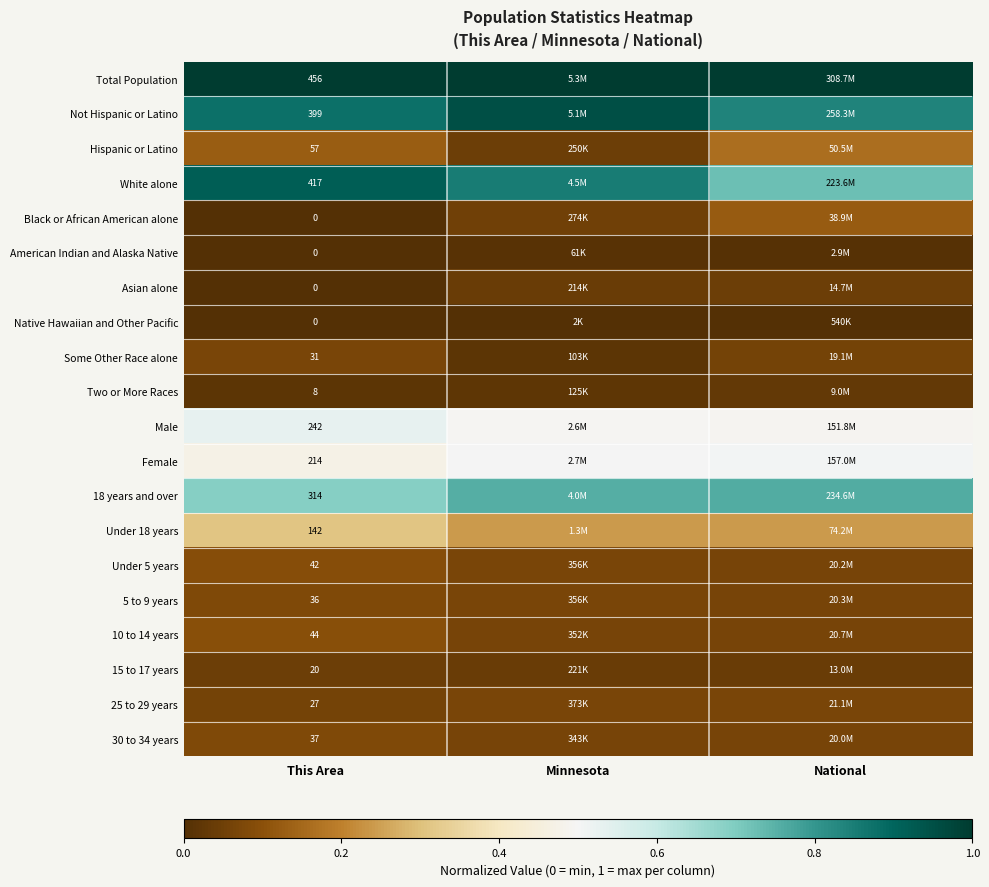

Which has a higher value, This Area or National?

This Area